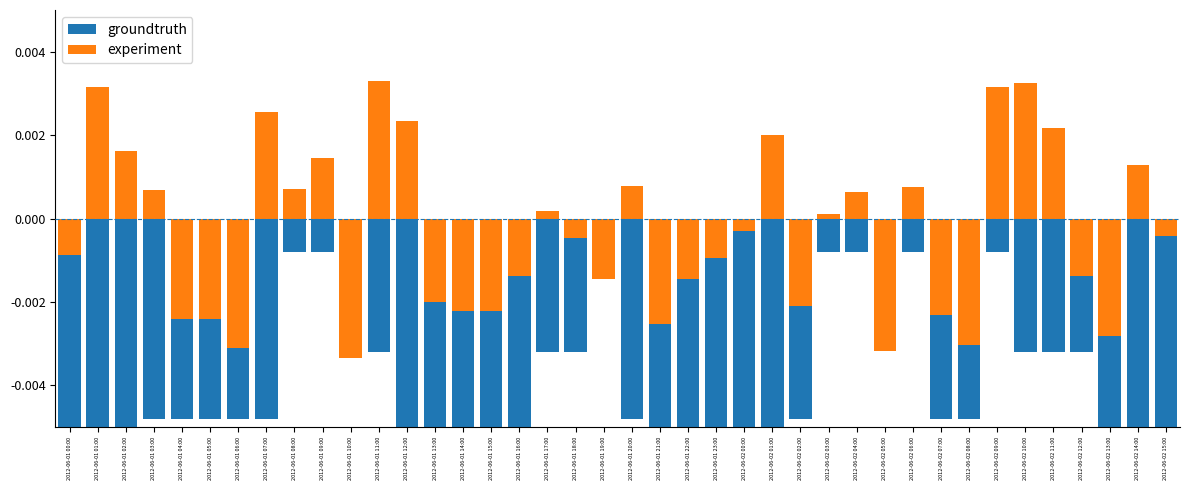

What are all the series names shown in the legend?

groundtruth, experiment